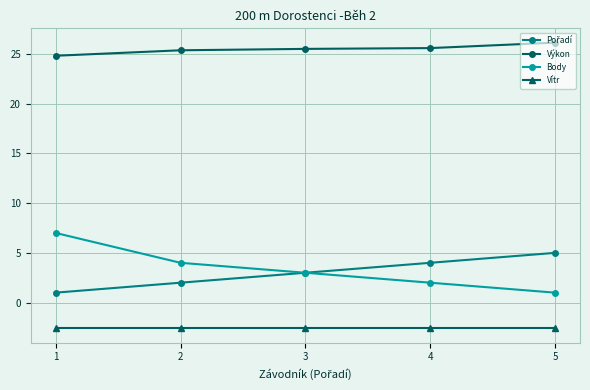

Count the number of categories in the chart.

5